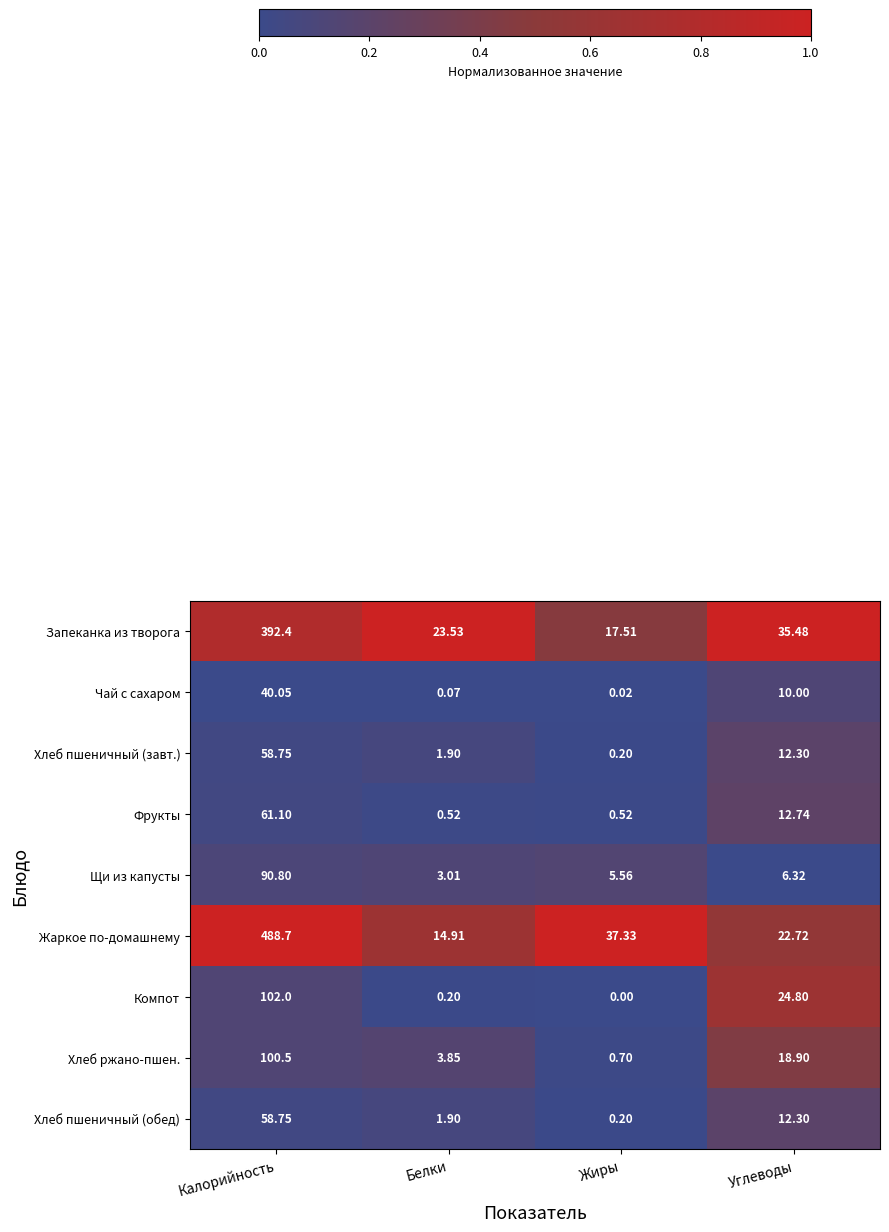

At which category is the sum across all series the highest?

Калорийность